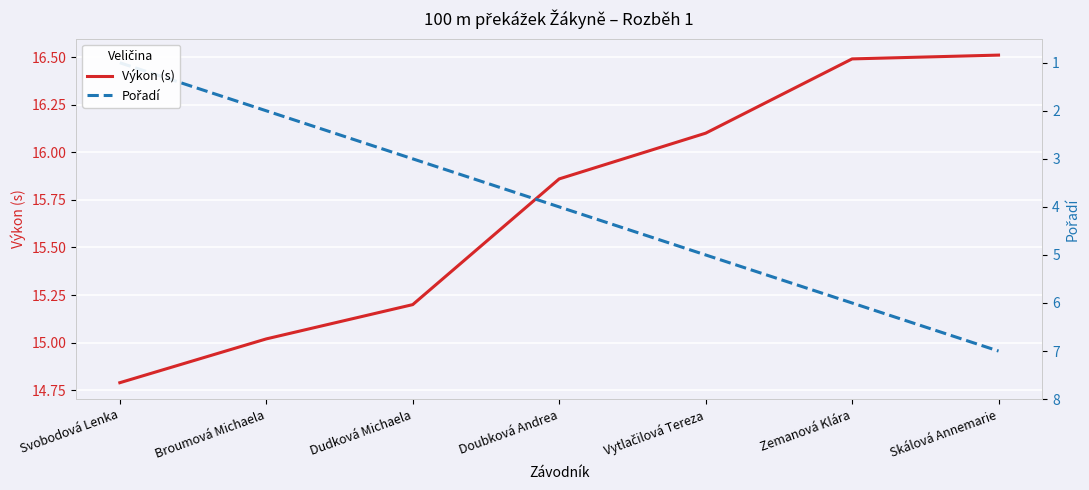

Does the chart display data point markers on the line(s)?

No